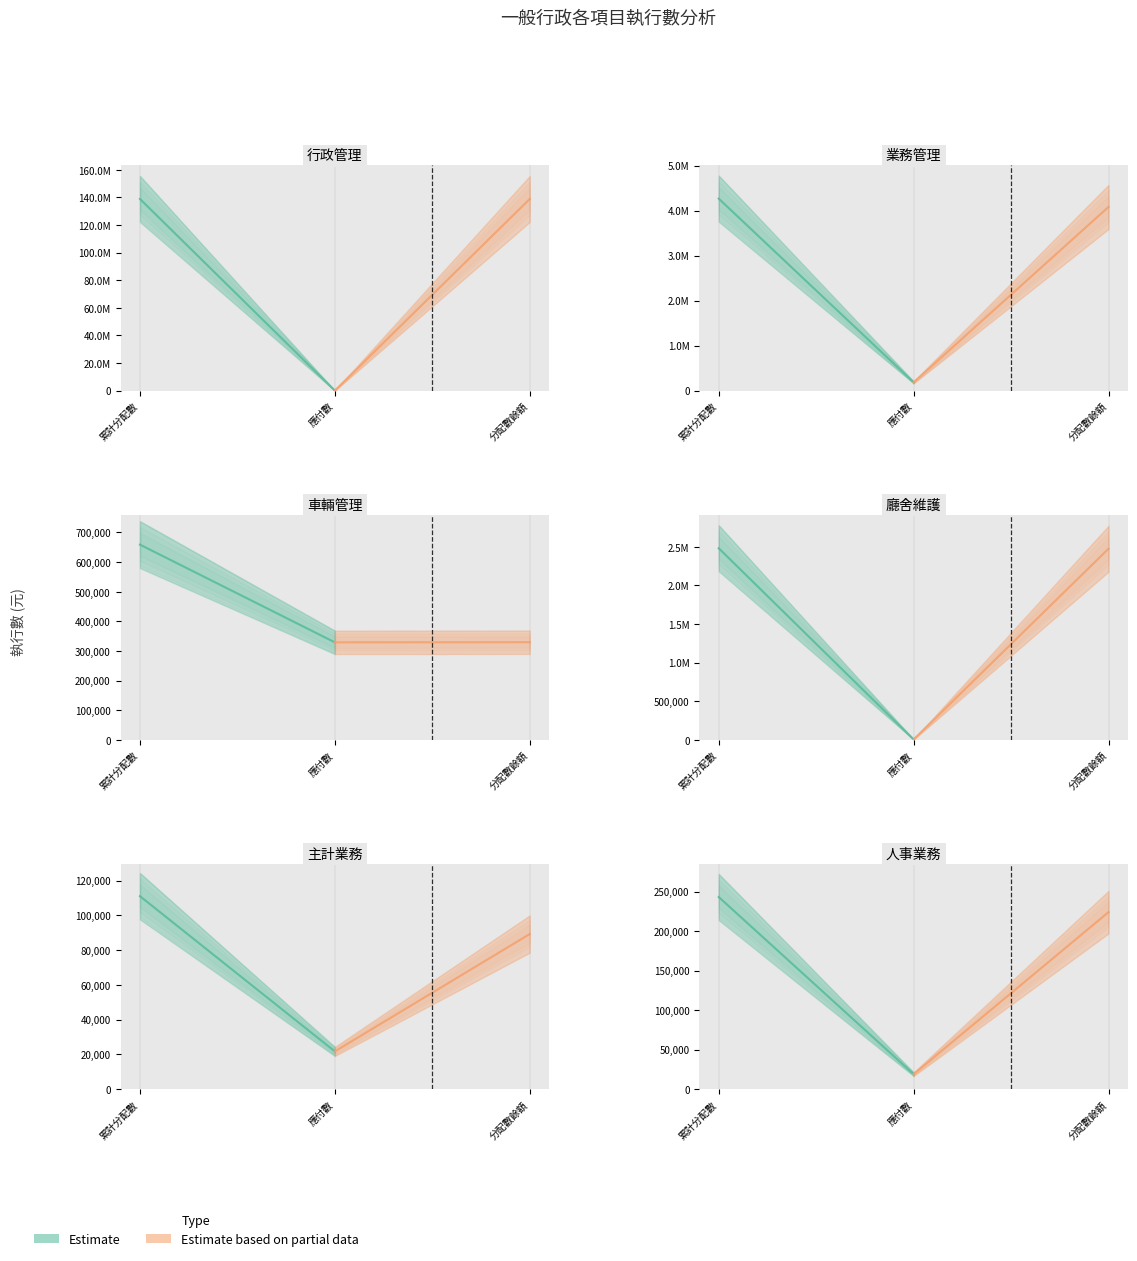

The value of 行政管理 at 分配數餘額 is 82158612. True or false?

False